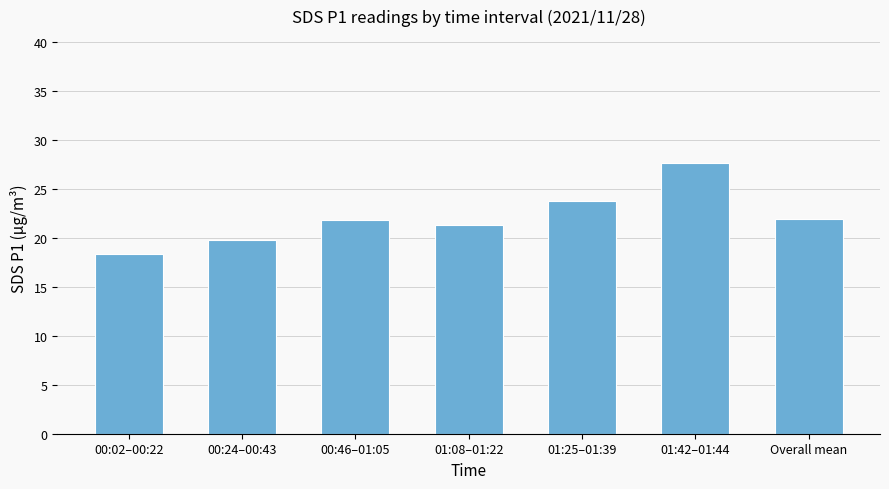

What is the difference between the second highest and minimum values?

5.4